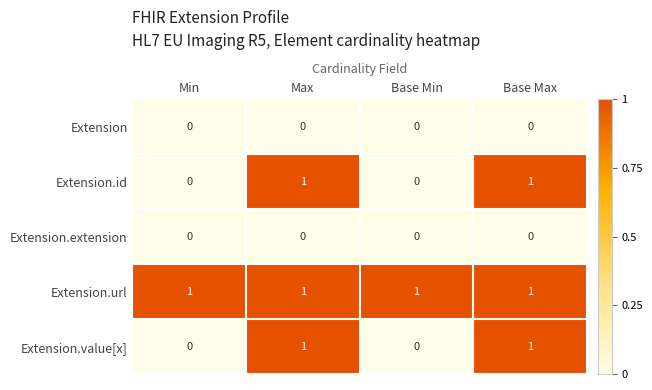

How many series are shown in this chart?

5